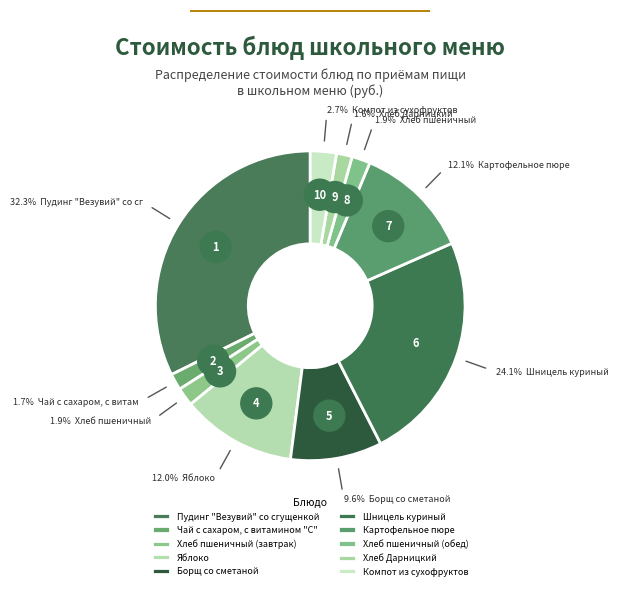

To the nearest percent, what is the combined percentage of Борщ со сметаной and Хлеб пшеничный (завтрак)?

11%